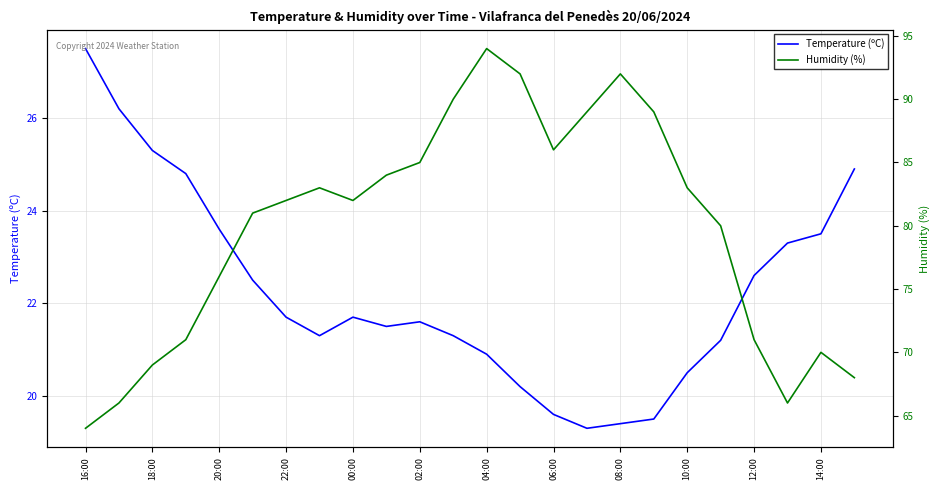

The value of Temperature (ºC) at 20:00 is 12.0. True or false?

False